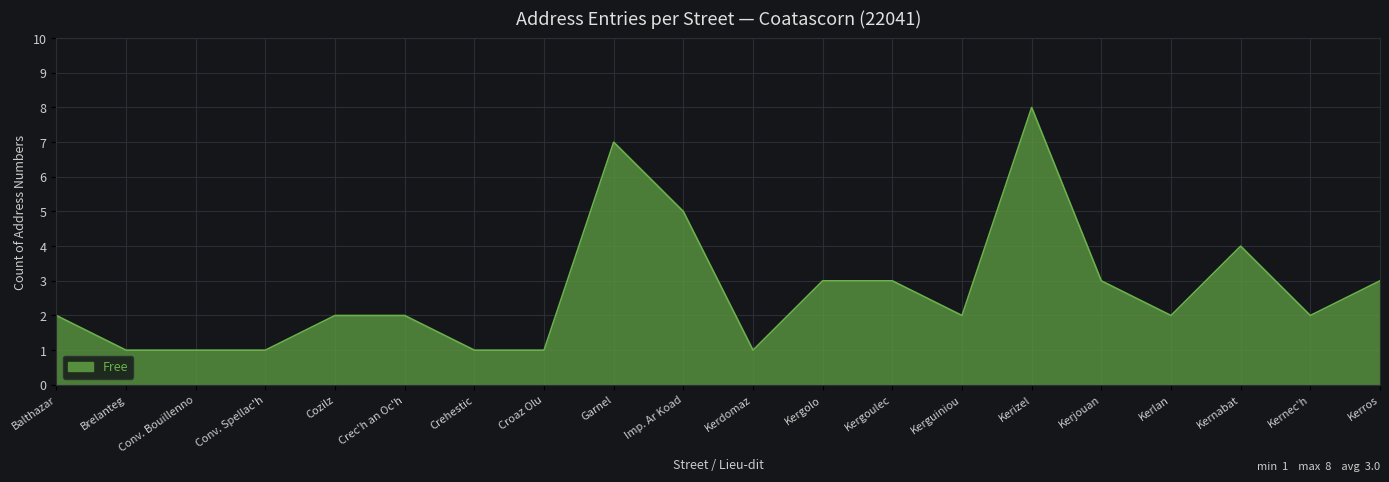

The chart shows a value of 1 at Balthazar. True or false?

False